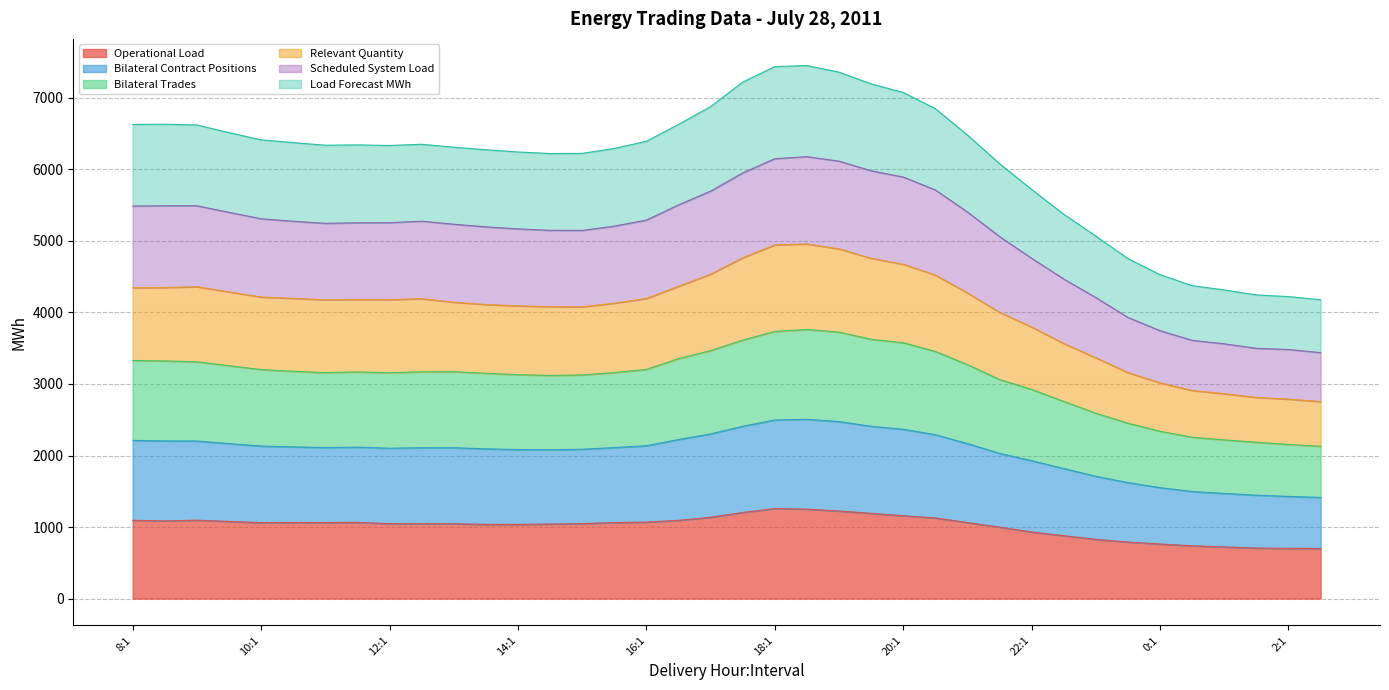

True or false: Scheduled System Load and Load Forecast MWh cross at least once.

False